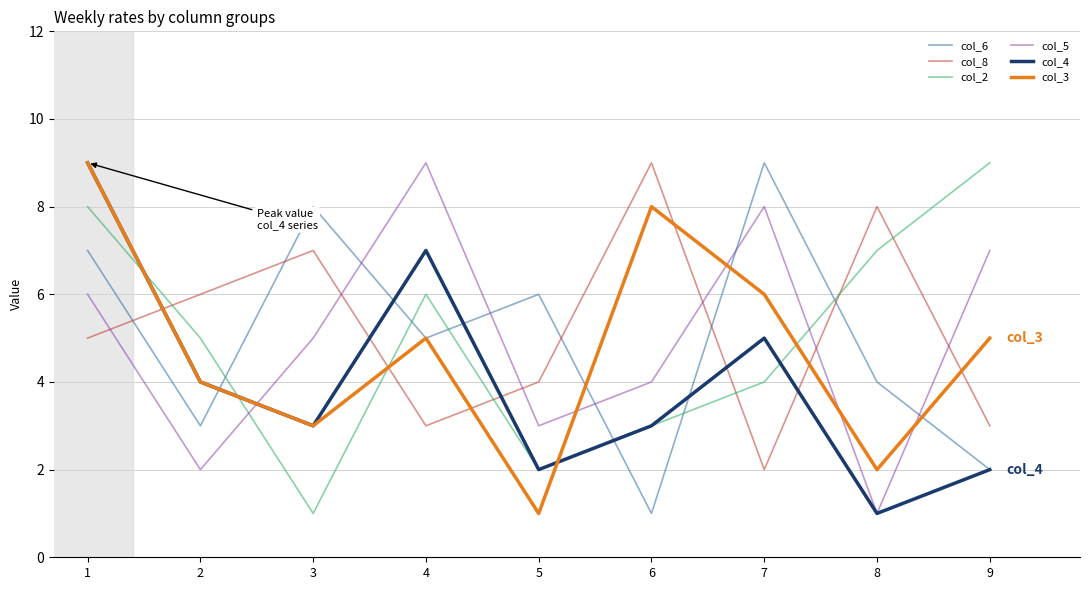

What is the maximum value for col_3?

9